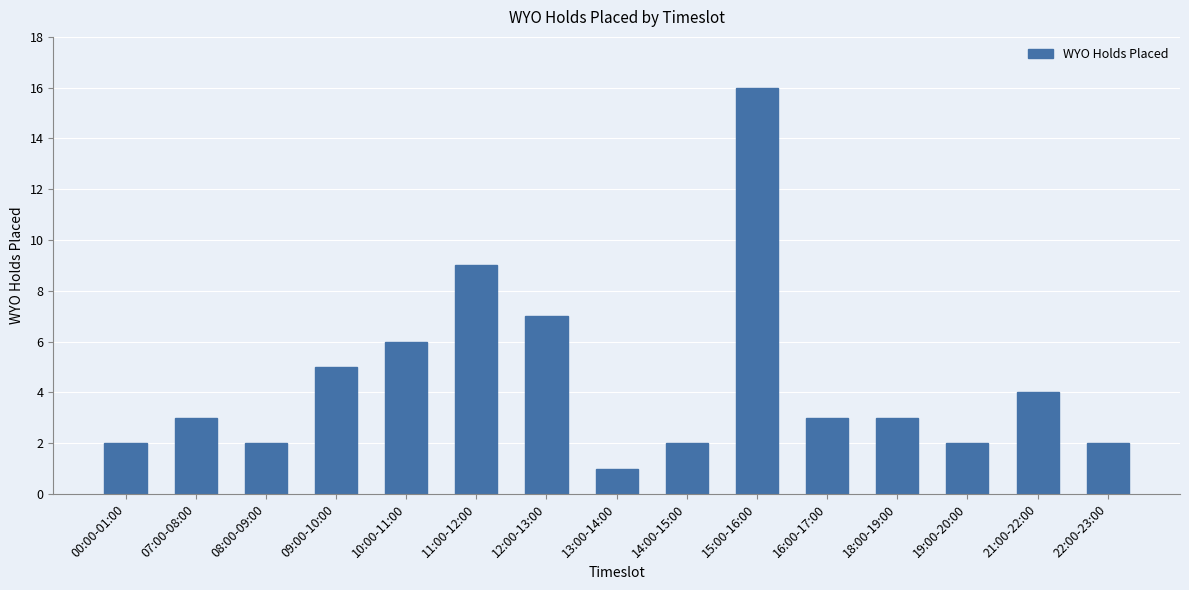

What is the difference between the values at 00:00-01:00 and 12:00-13:00?

5